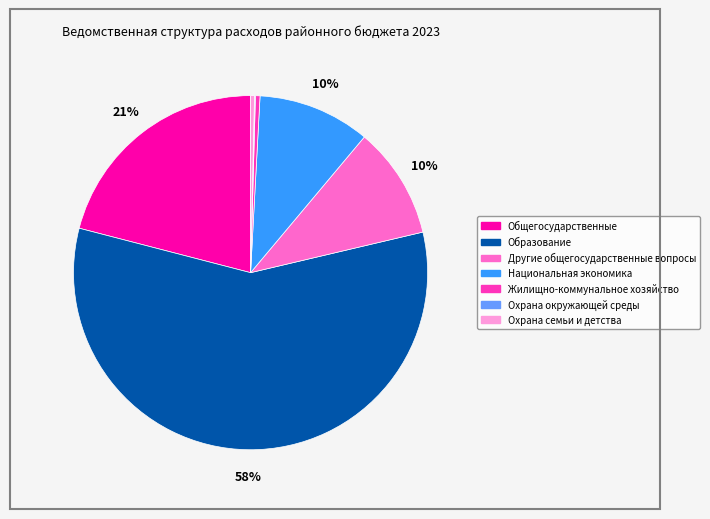

To the nearest percent, what is the average slice percentage?

14%